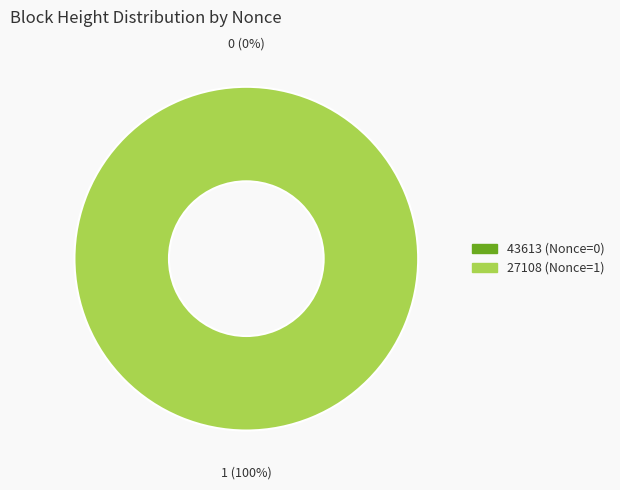

How many slices are in this pie chart?

2